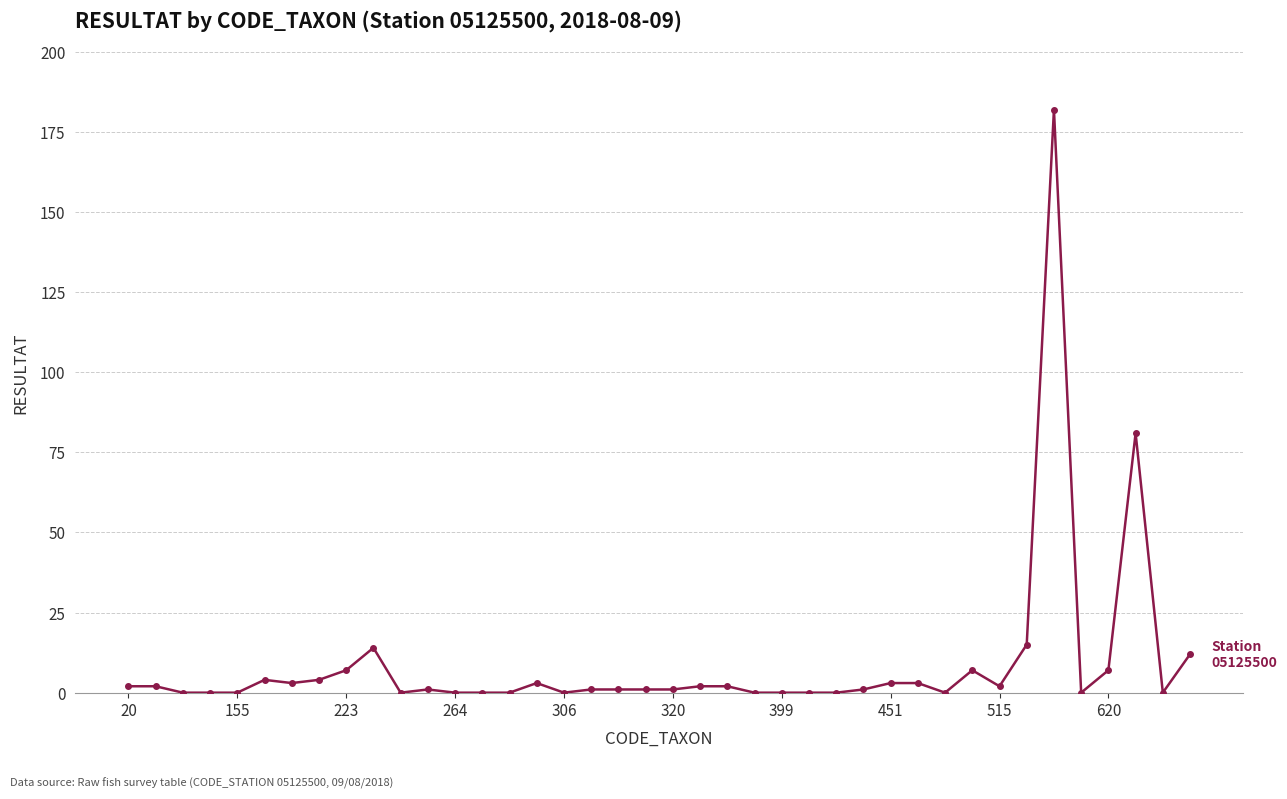

What is the greatest value displayed?

182